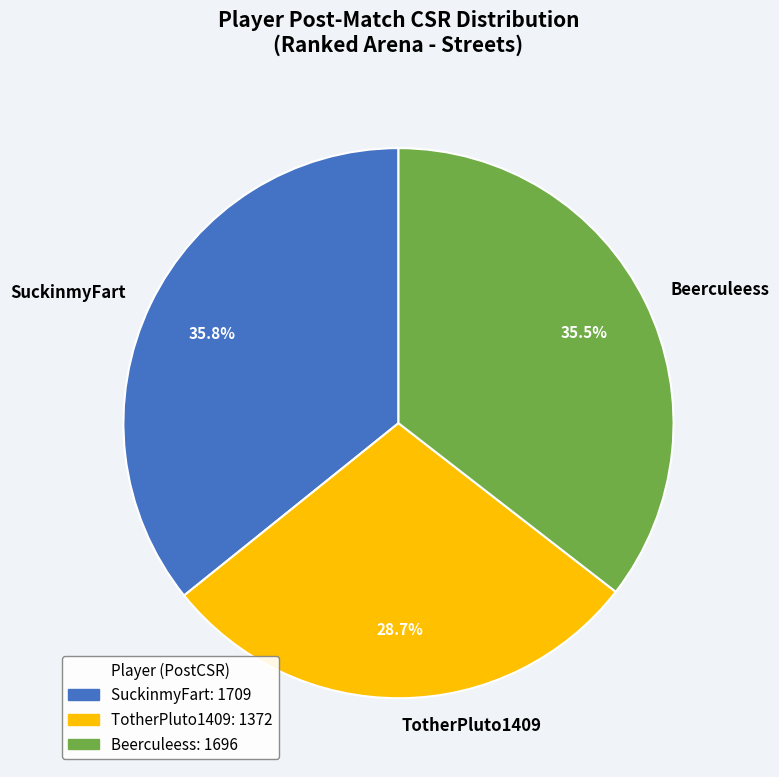

What percentage is the TotherPluto1409 slice, to the nearest percent?

29%